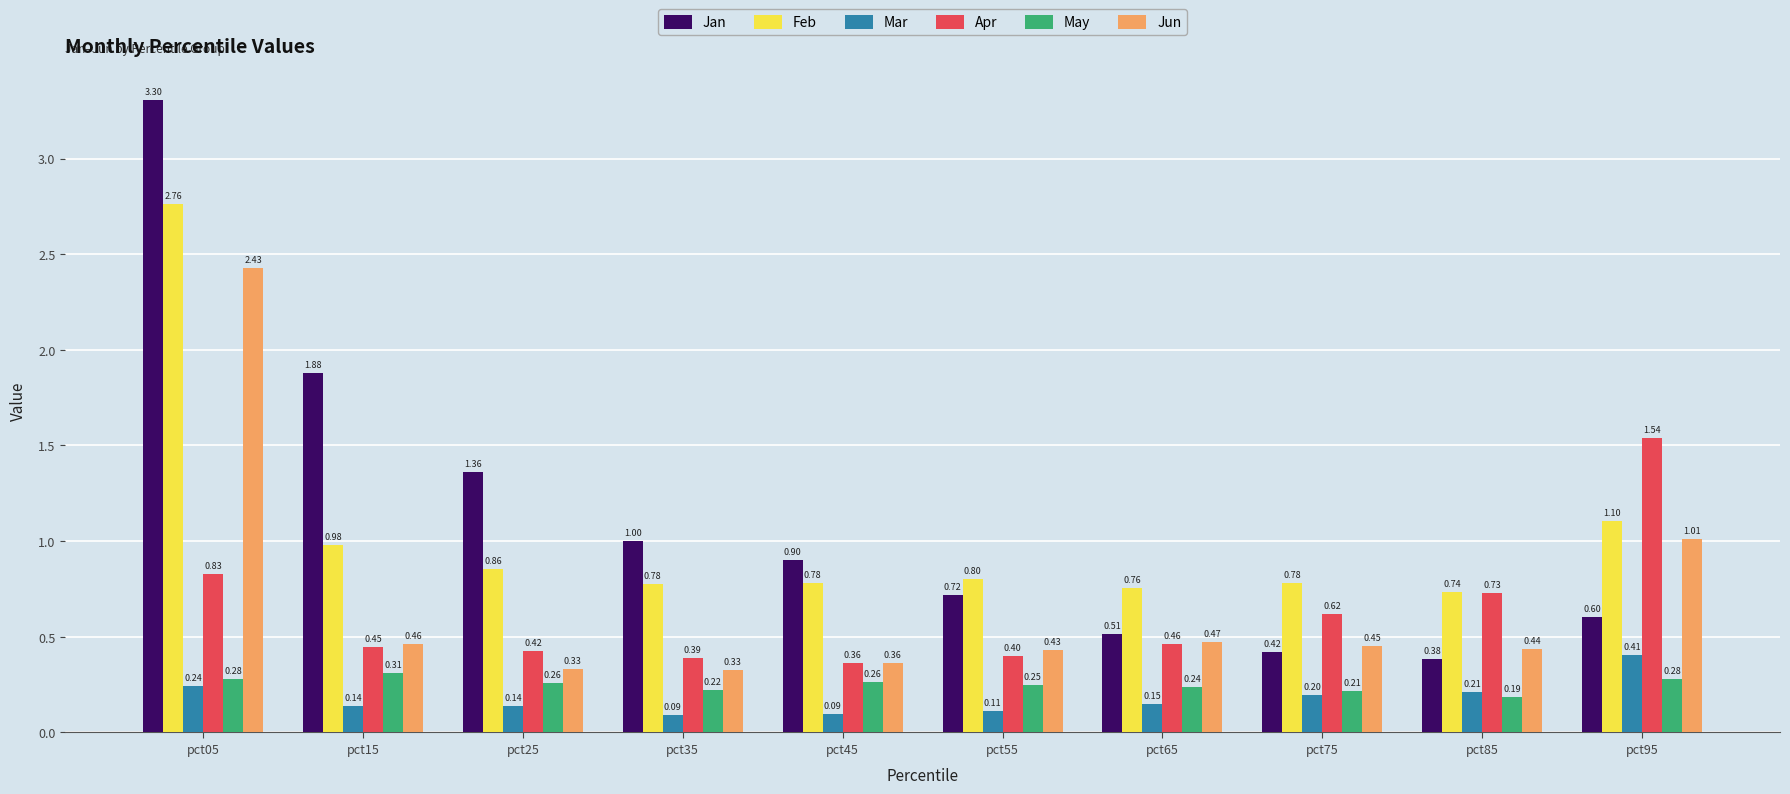

At which category is the sum across all series the highest?

pct05